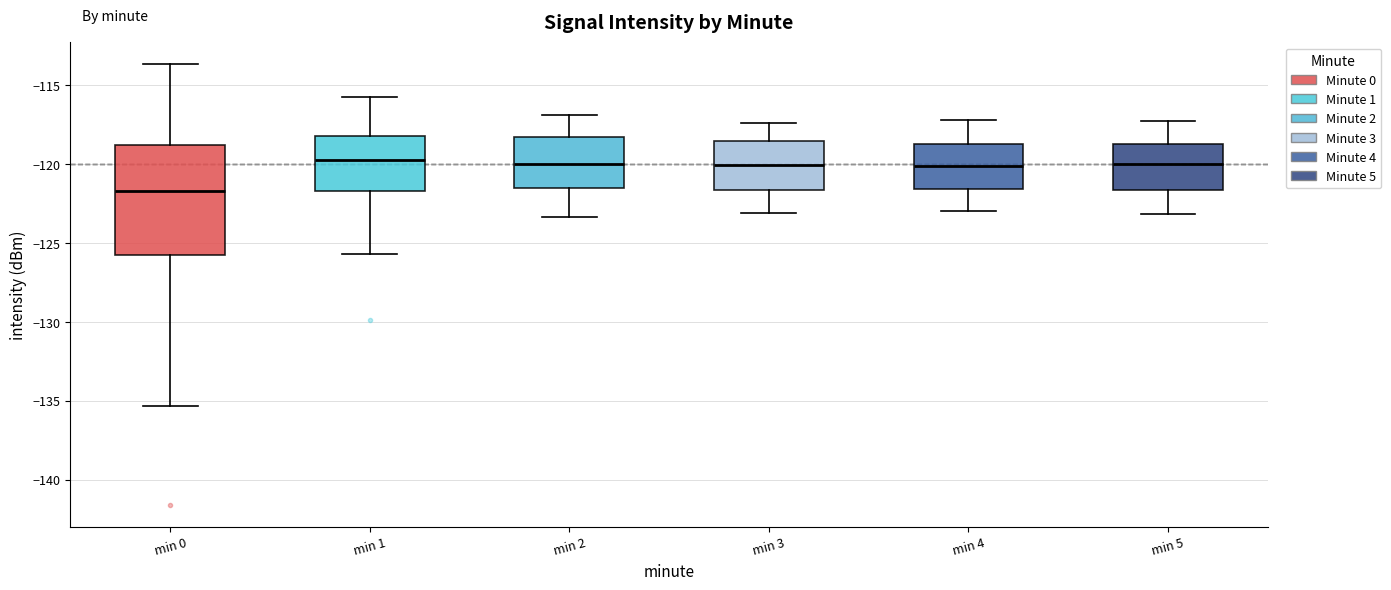

Where does the upper whisker of the box for min 2 end on the y-axis? The values are not printed on the chart, so give them approximately, as read against the axis.

-117.0